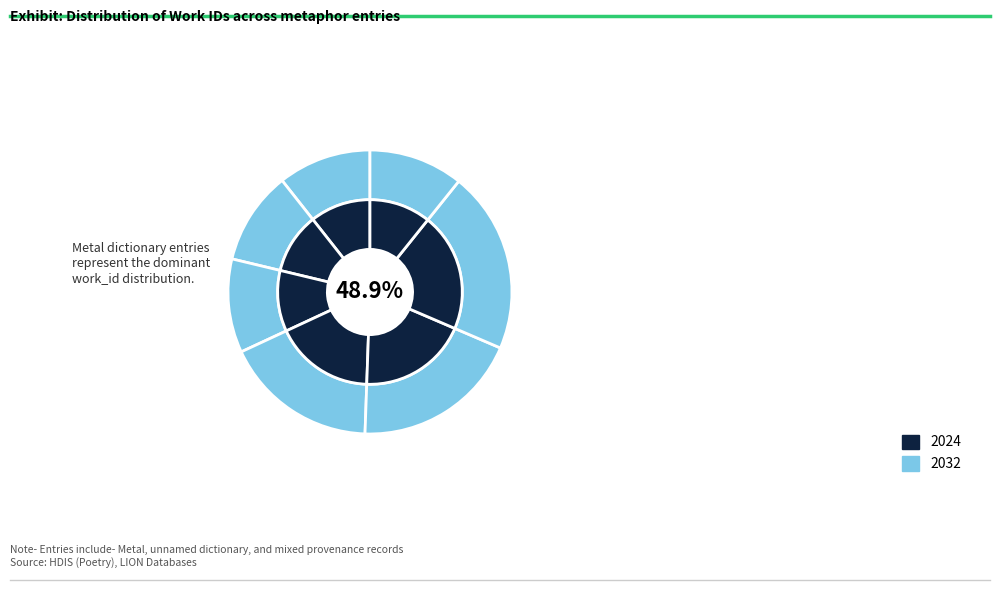

Does Work 5497 represent more than half of the total?

No